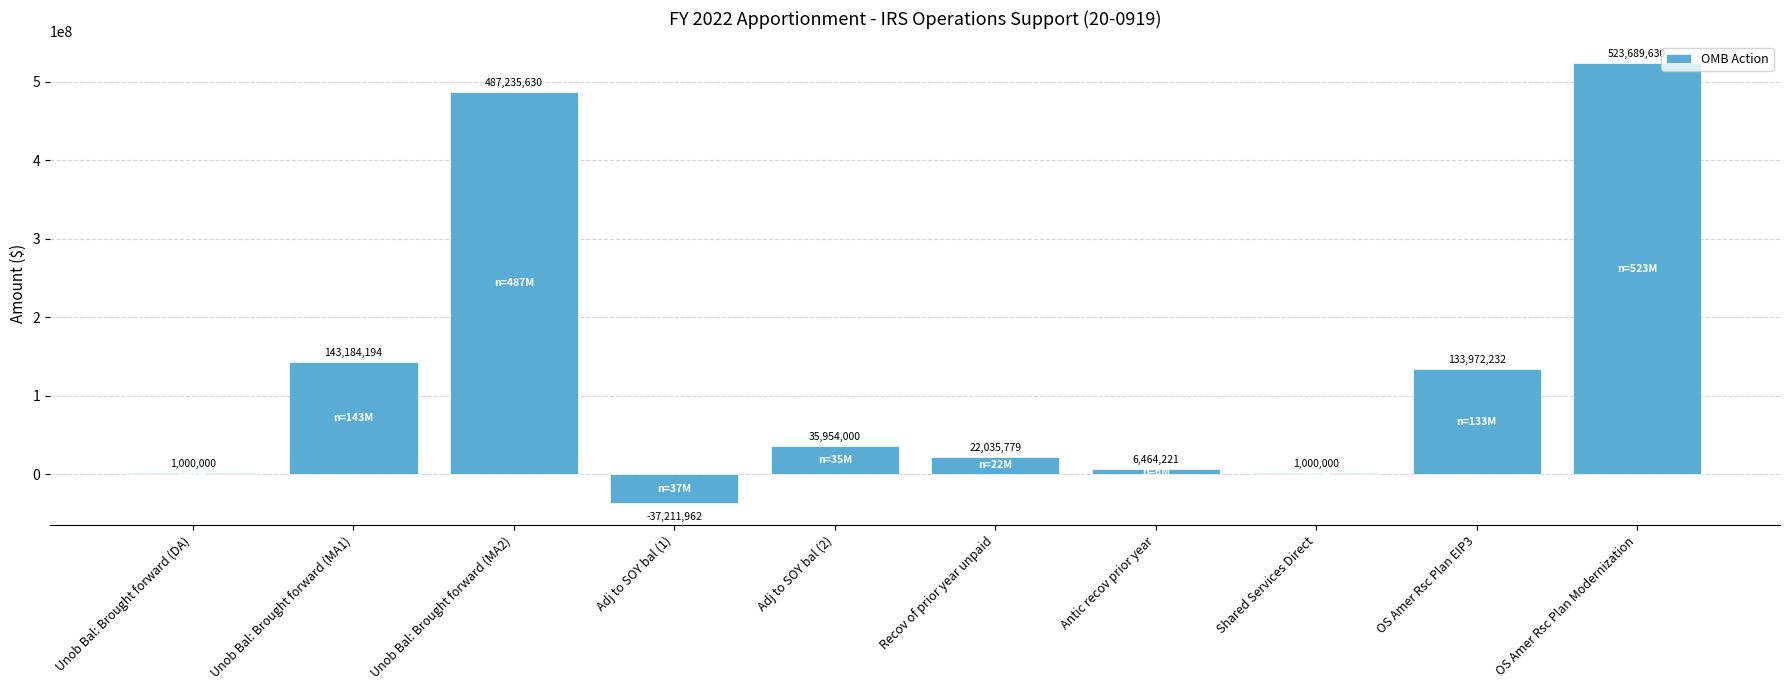

How many categories are shown in the chart?

10